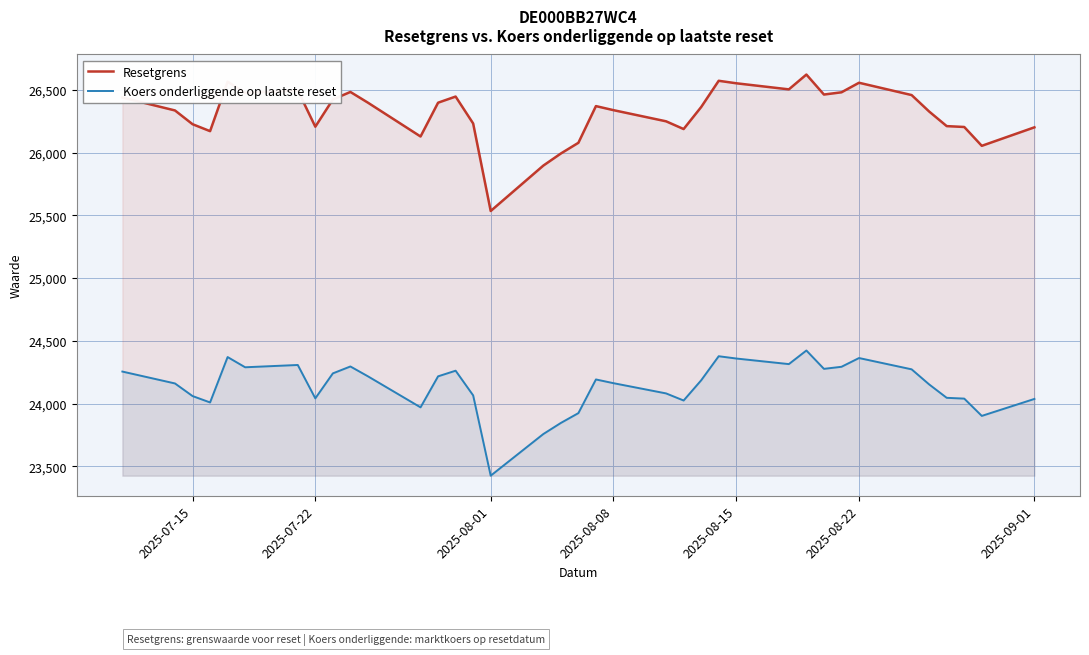

Rank the series by their maximum value, from lowest to highest.

Koers onderliggende op laatste reset, Resetgrens